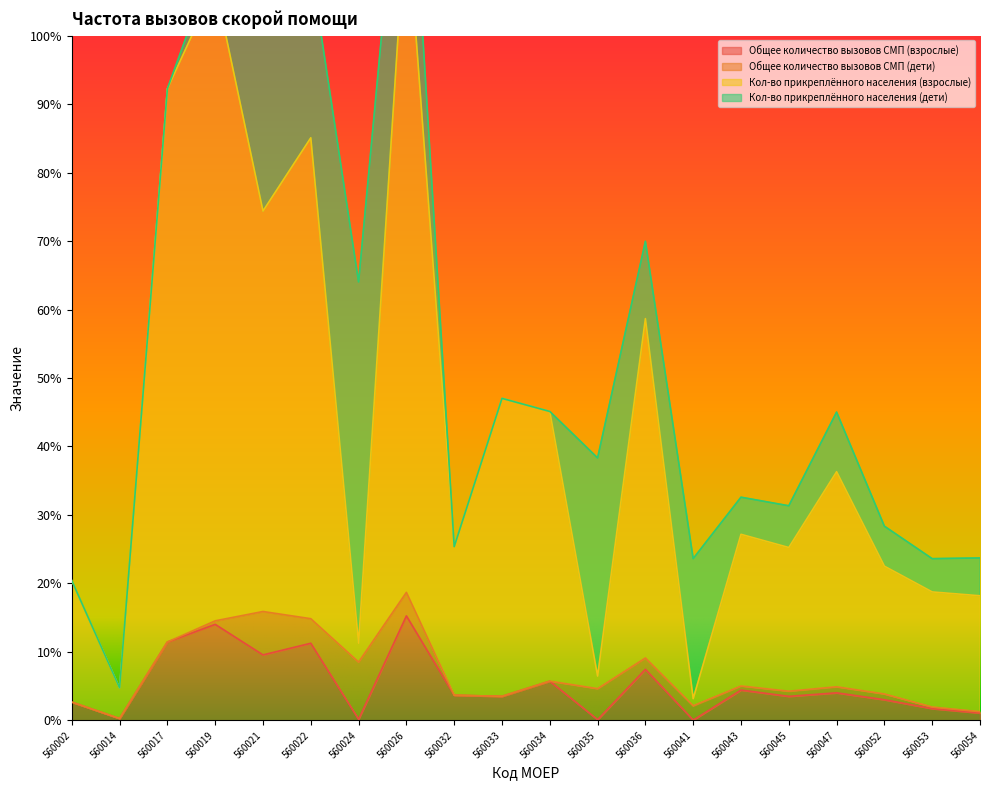

What value does the Кол-во прикреплённого населения (взрослые) series have at 560045?

25.3